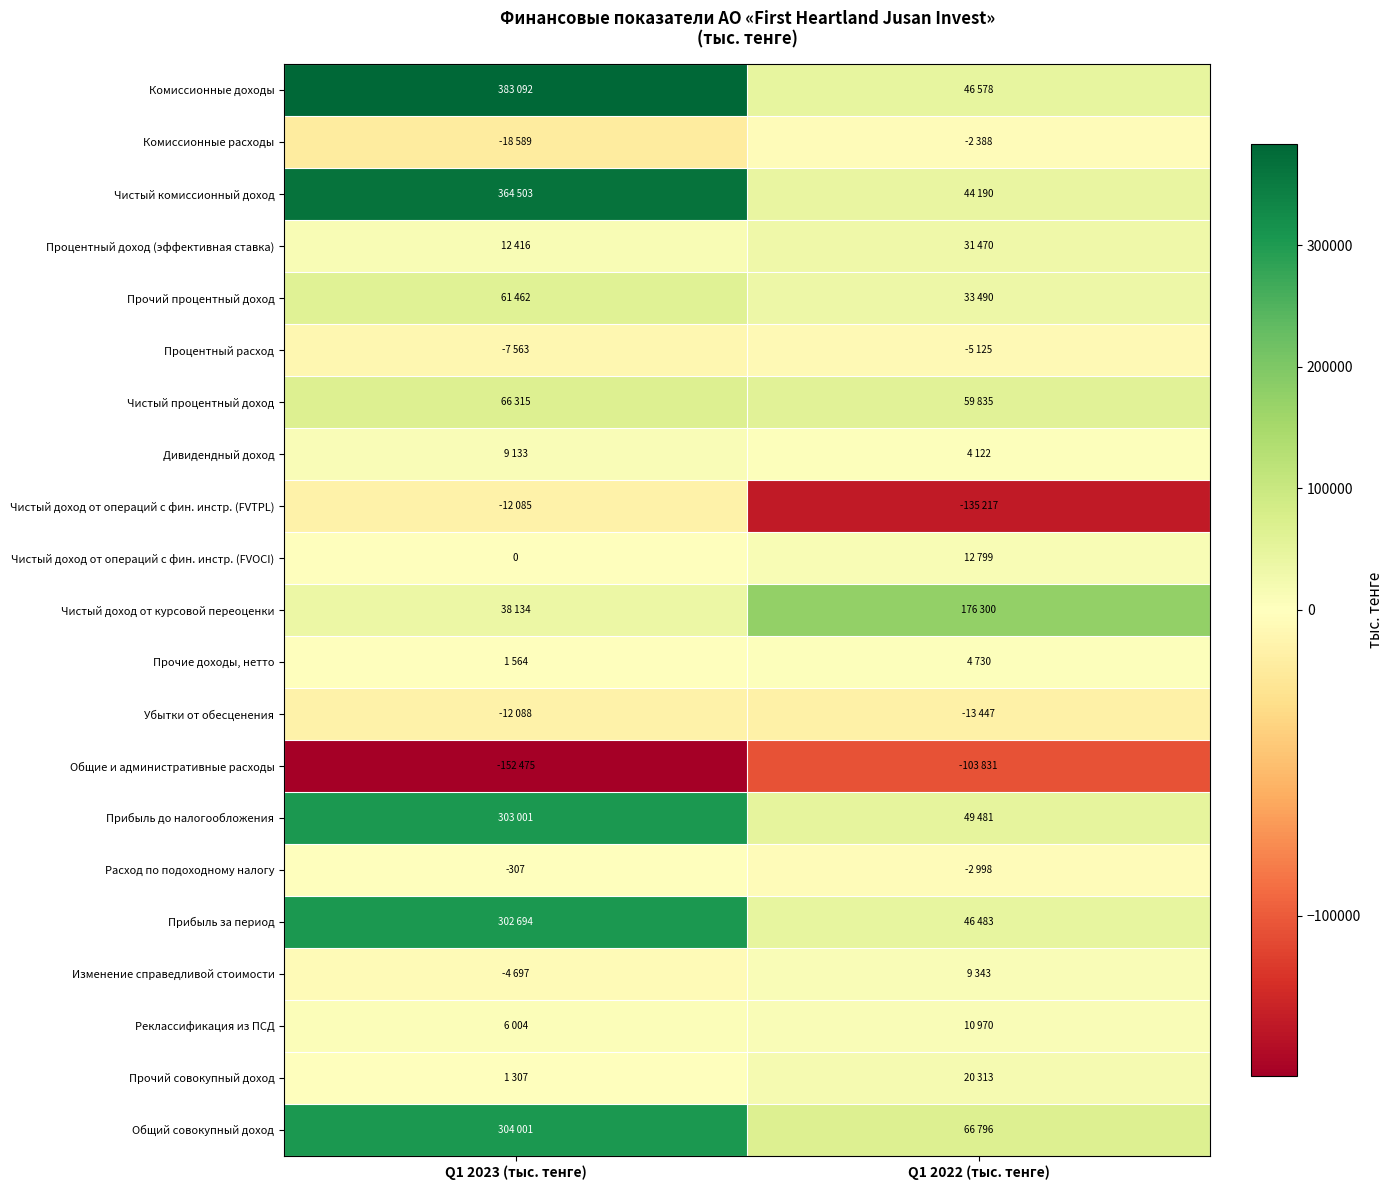

True or false: Расход по подоходному налогу has a value of -412 at Q1 2023 (тыс. тенге).

False